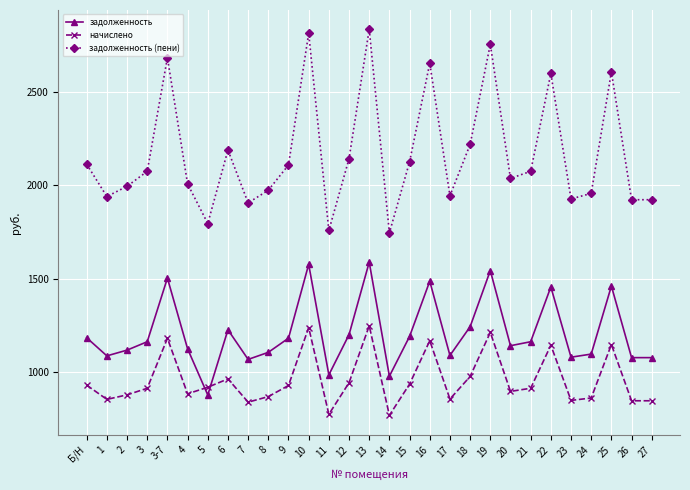

What is the approximate value of задолженность (пени) at 11?

1758.8